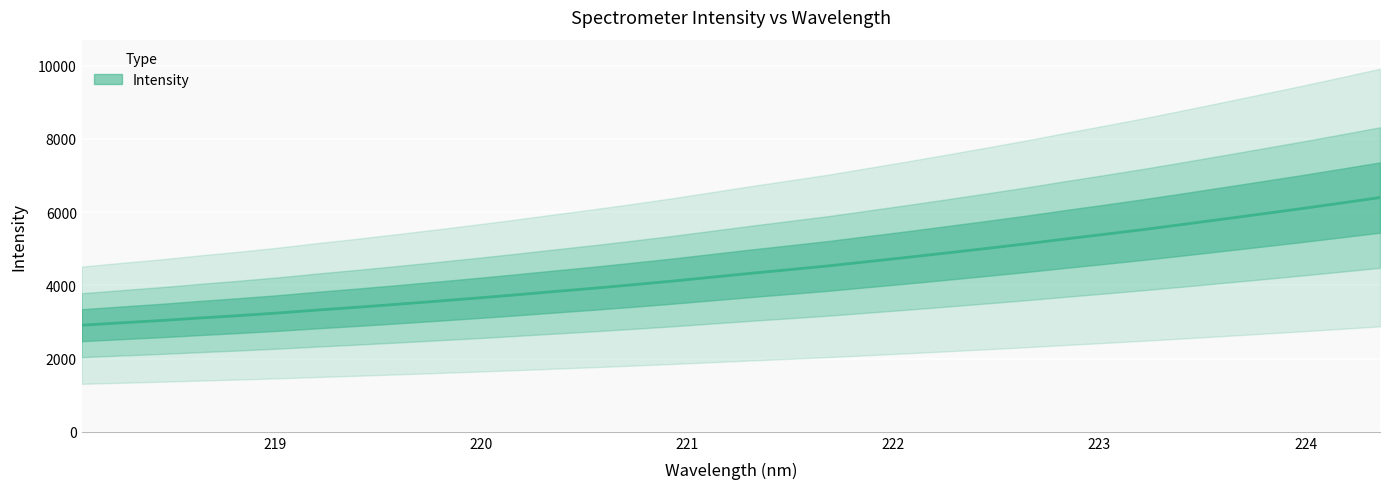

At which label does the data first exceed 4327?

221.3083